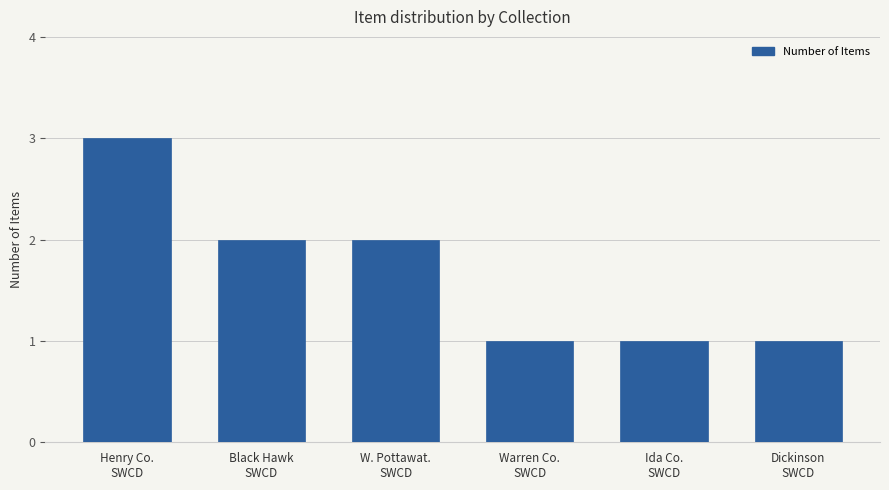

Reading left to right, transcribe all the data shown in this chart.

3	2	2	1	1	1